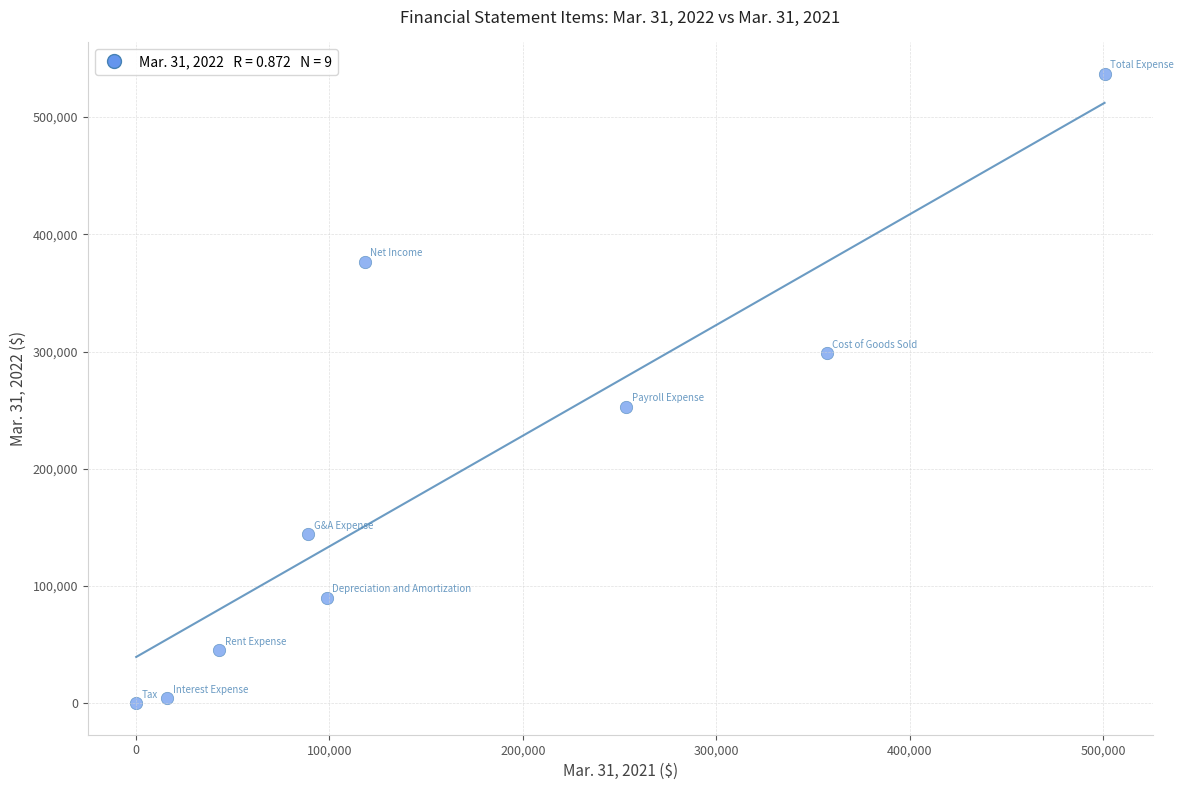

What is the range of X values (max minus min)?

500655